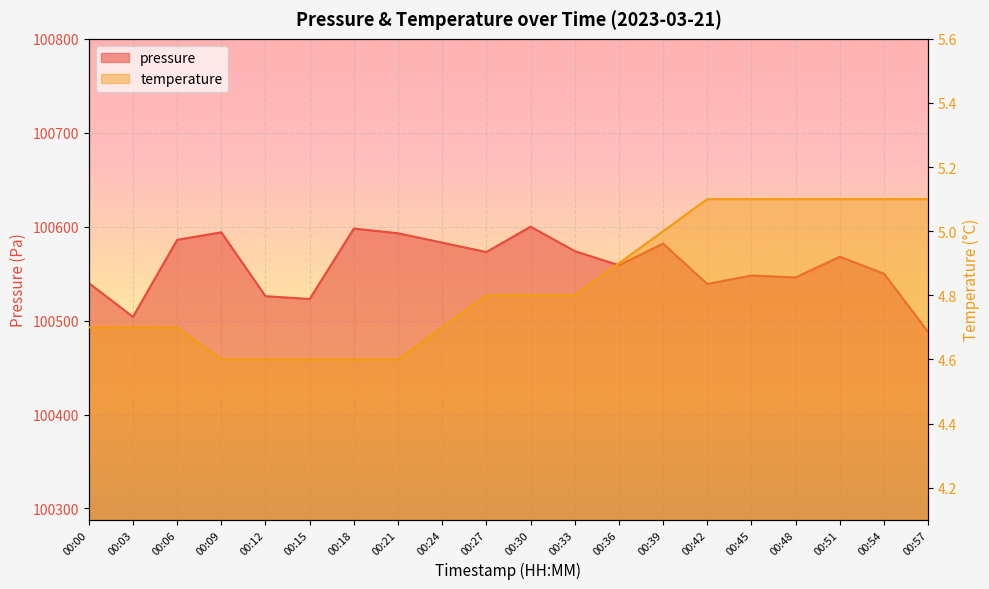

Which has a higher value, 00:42 or 00:09?

00:09